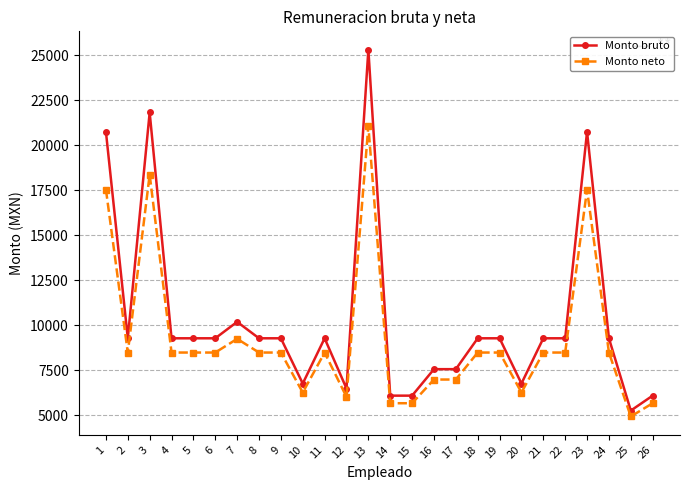

What value does the Monto bruto series have at 22?

9274.4